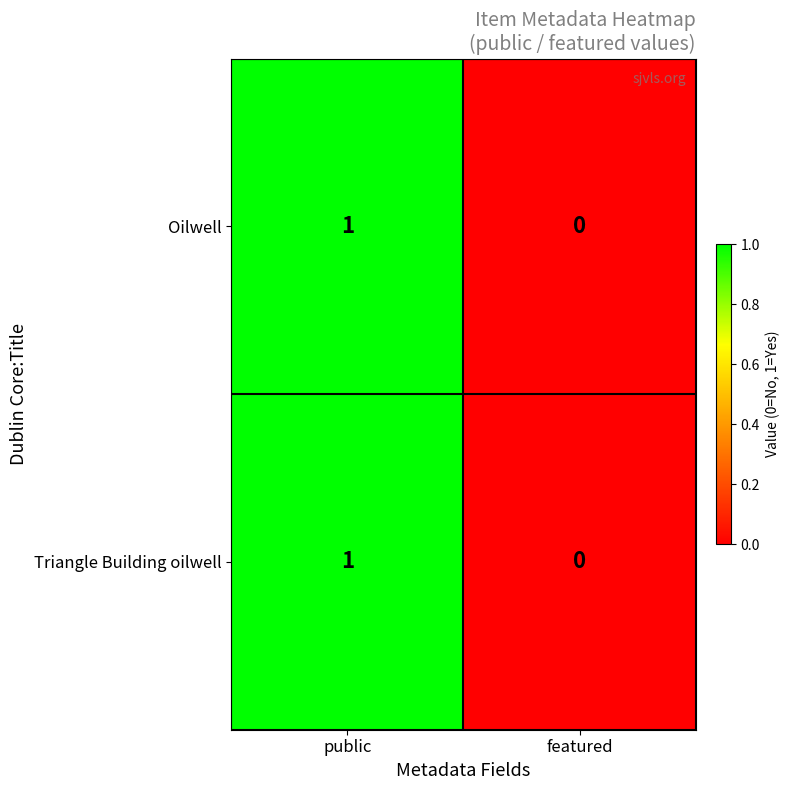

Is the value of Oilwell at featured greater than the value of Triangle Building oilwell at public?

No